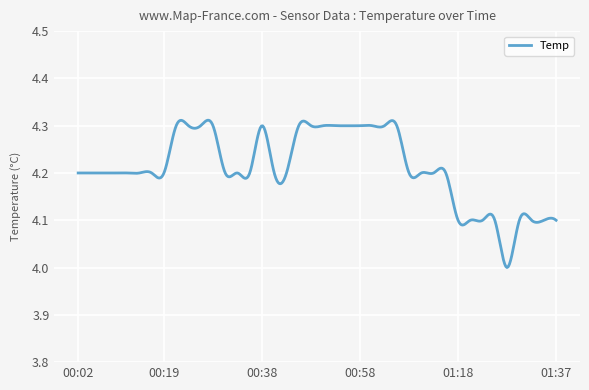

What is the difference between the maximum and minimum values?

0.3